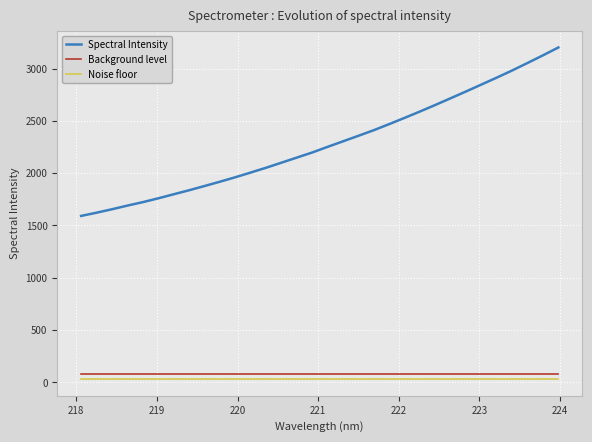

What is the minimum value for Spectral Intensity?

1591.6